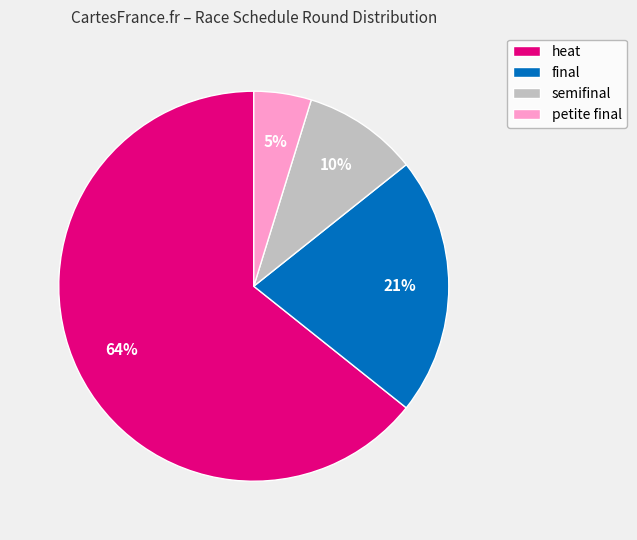

Count the number of slices in the pie.

4